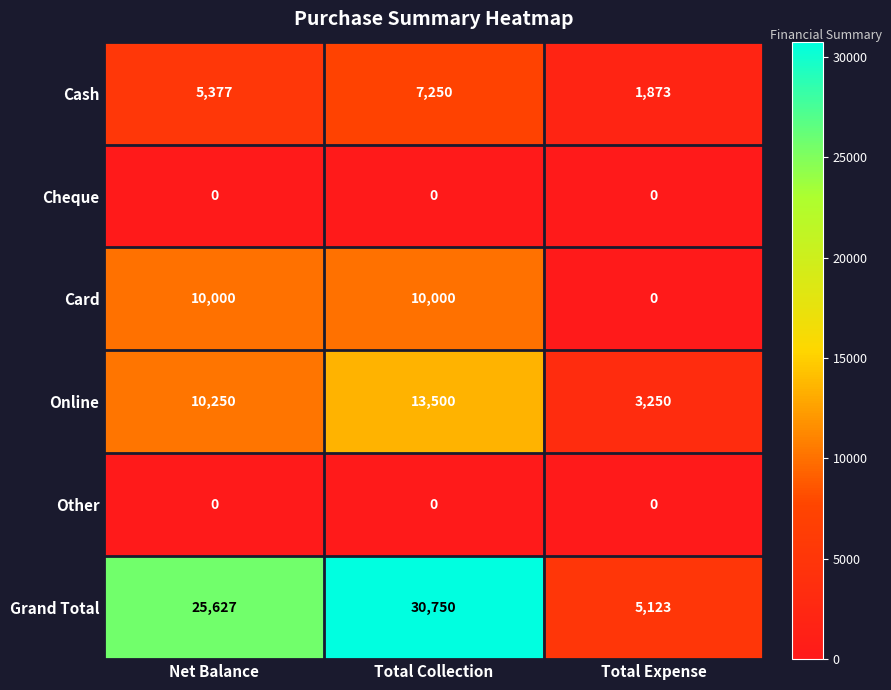

Between Net Balance and Total Expense, which series saw the biggest shift?

Grand Total